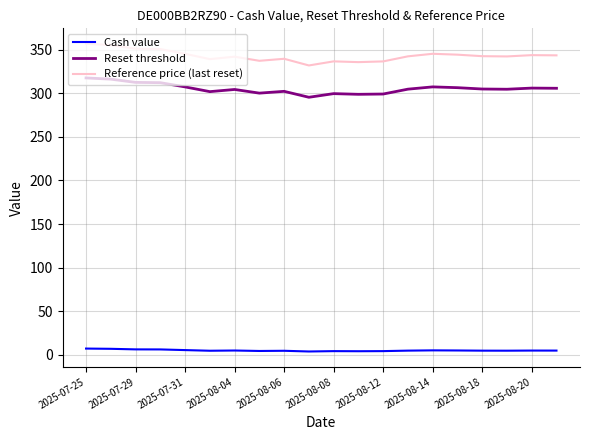

What is the difference between the maximum and minimum values in the Reset threshold series?

22.2